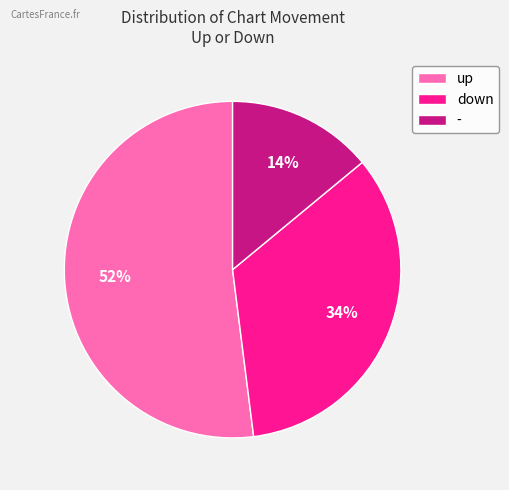

Rank the categories by value from lowest to highest.

-, down, up